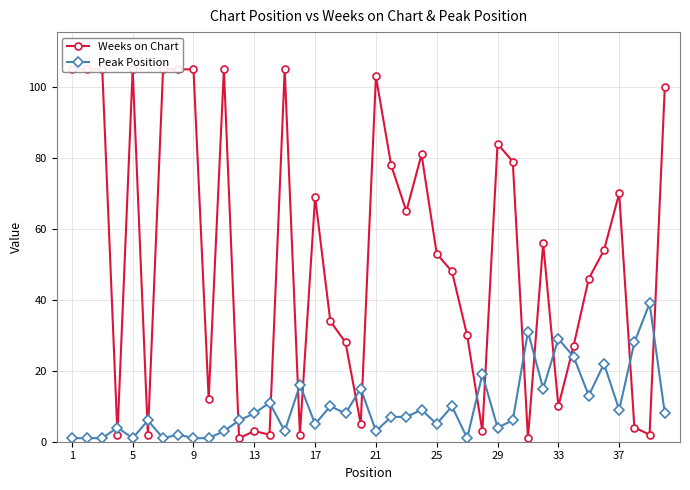

What is the difference between the second highest and second lowest values in the Peak Position series?

30